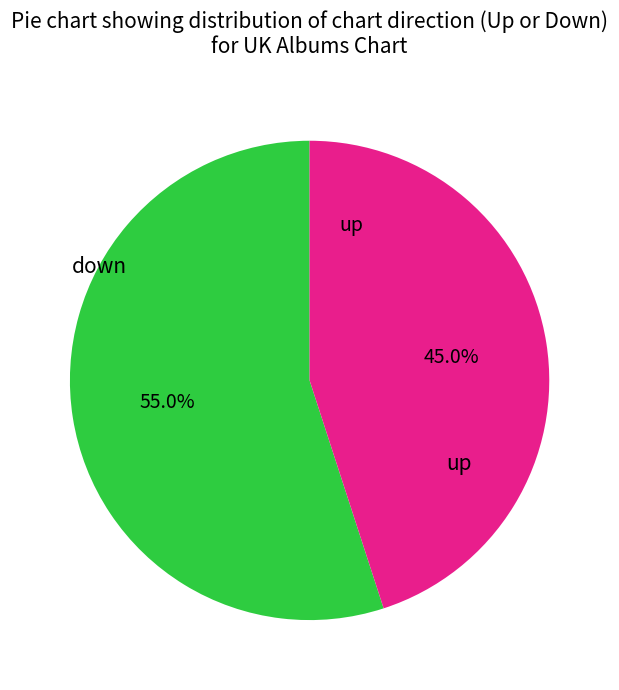

True or false: up accounts for 55% of the total.

True